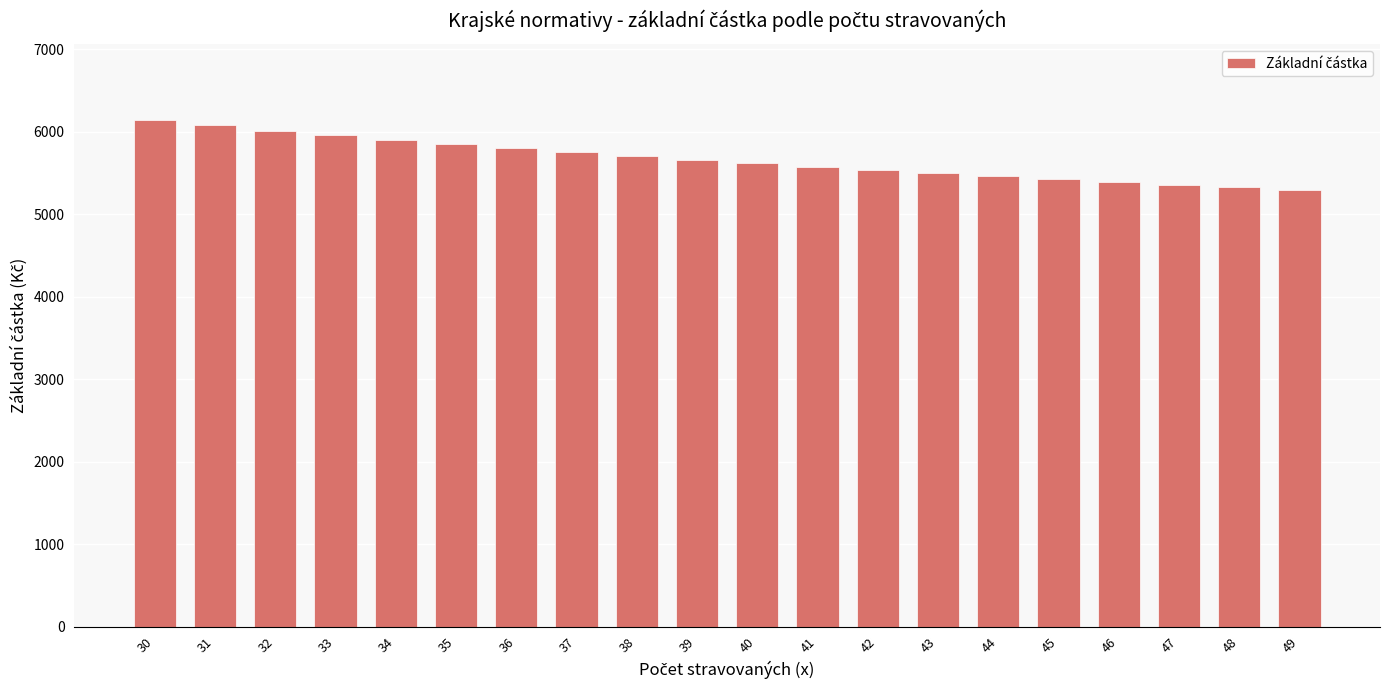

True or false: the data shows 1450 at 44.

False